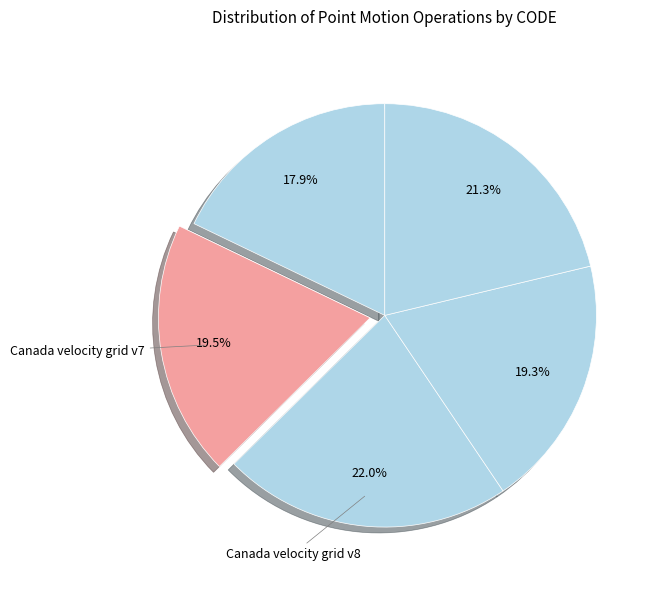

How many segments does this pie chart have?

5